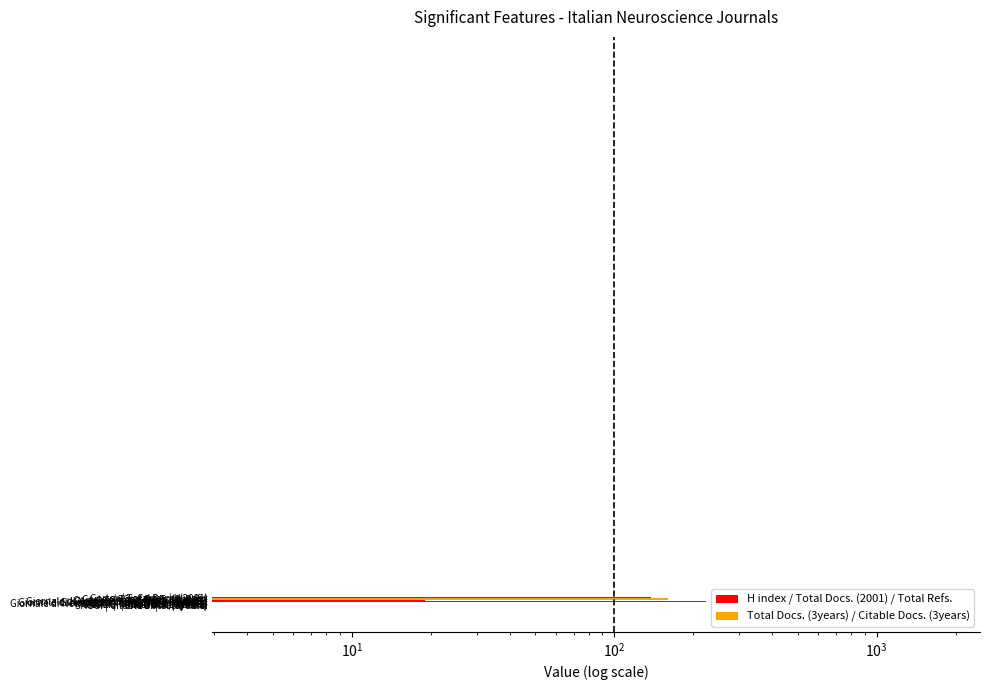

What is the highest value of the Citable Docs. (3years) series?

161